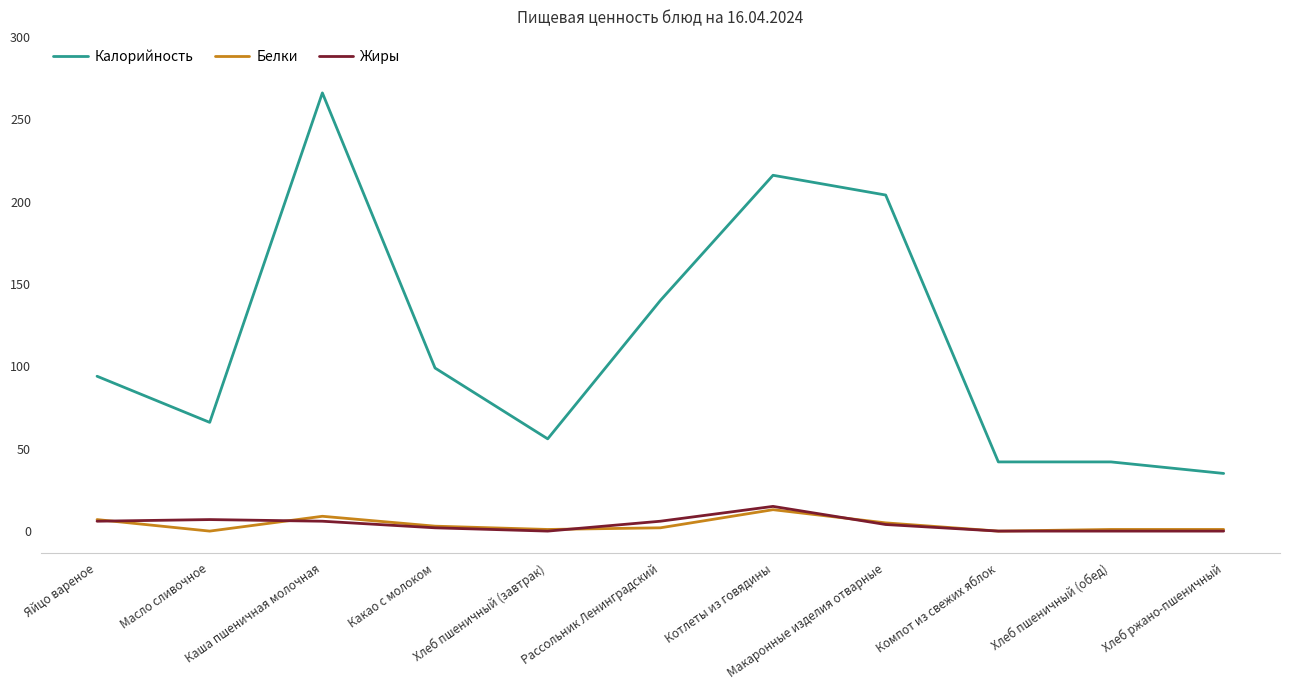

Count the number of data series in this chart.

3